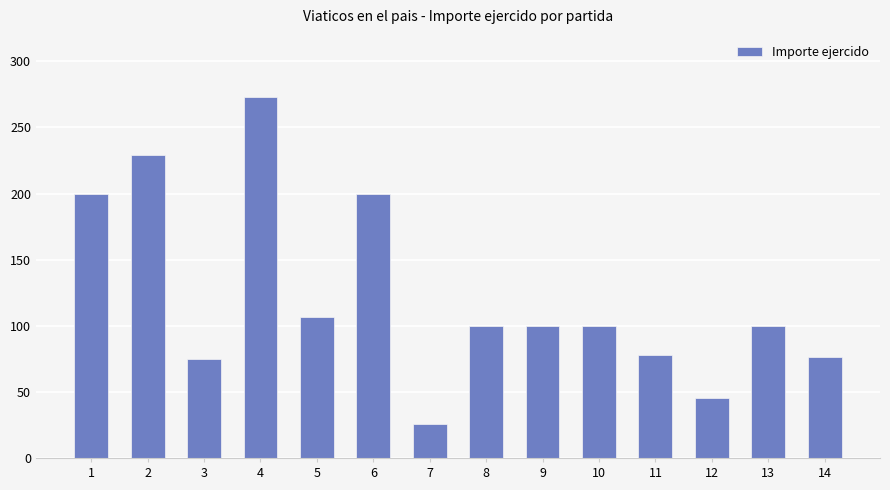

What is the value of the 12th bar from the left?

45.0